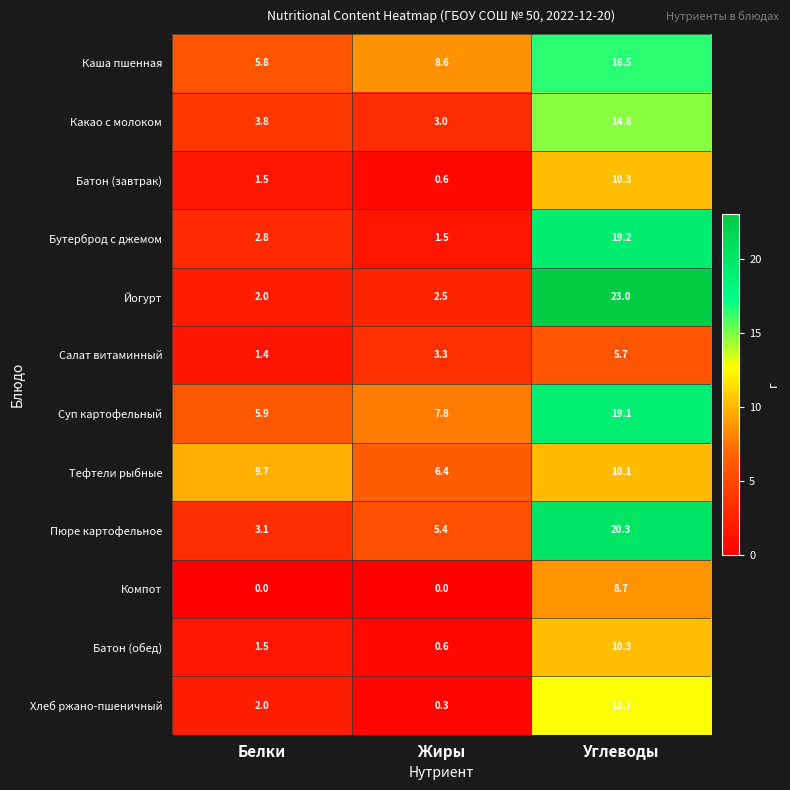

What is the average value of the Какао с молоком series?

7.2